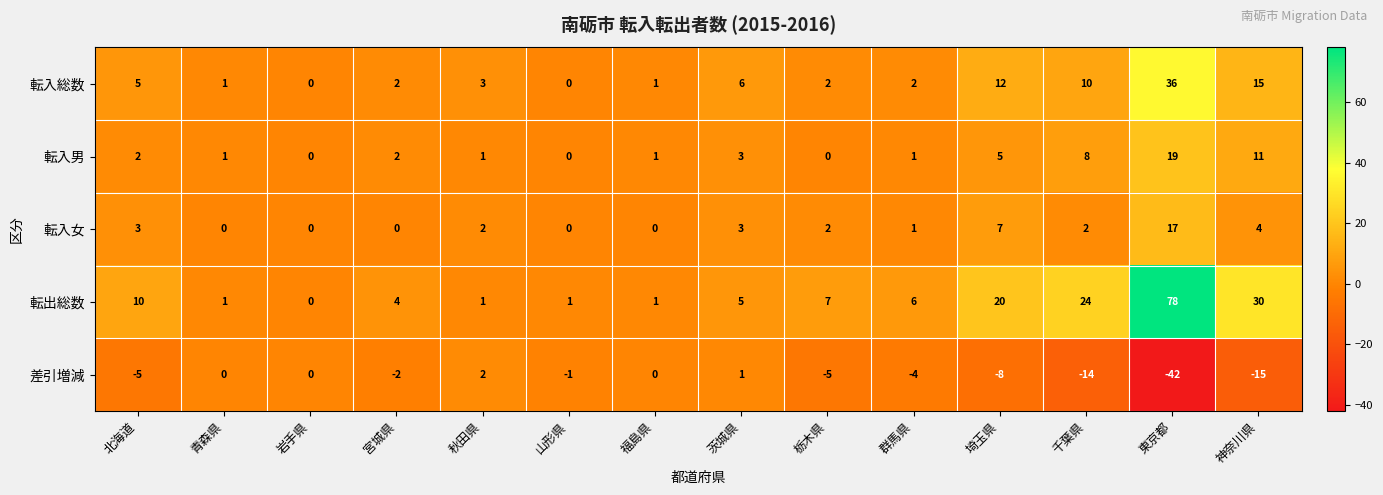

Which series has the largest range (max minus min)?

転出総数